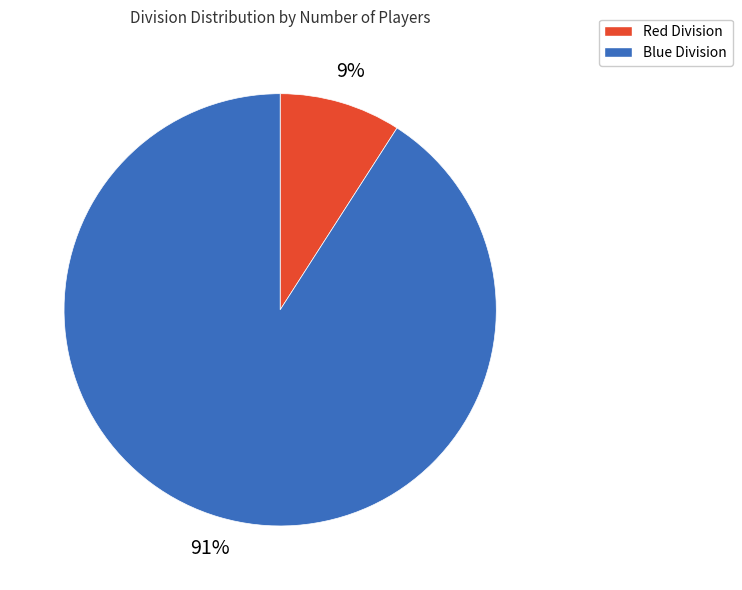

What is the ratio of the value at Red to the value at Blue?

0.1